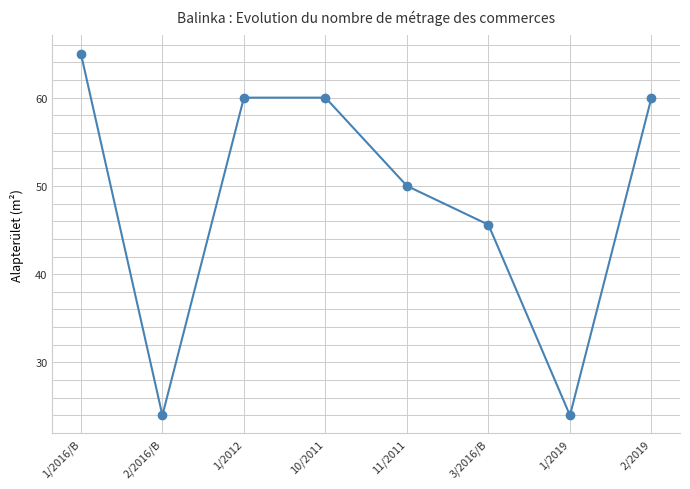

Reading left to right, extract all data points from this chart.

65.0	24.0	60.0	60.0	50.0	45.6	24.0	60.0